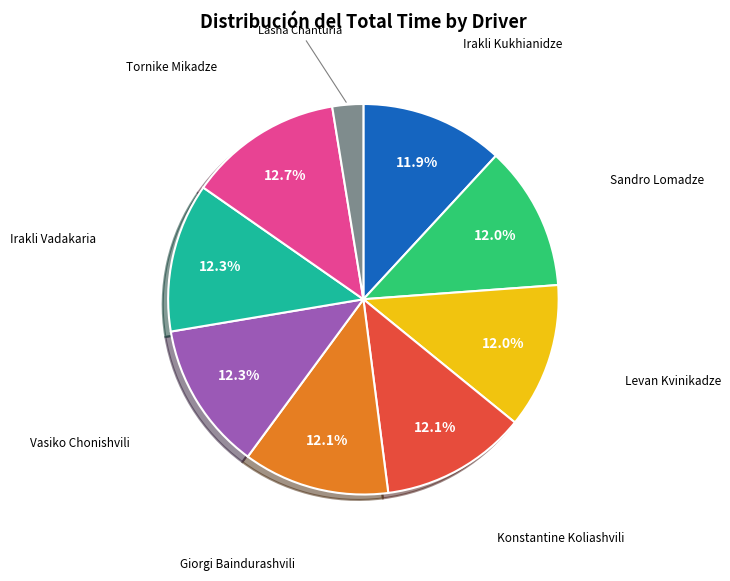

Does any single category account for the majority?

No